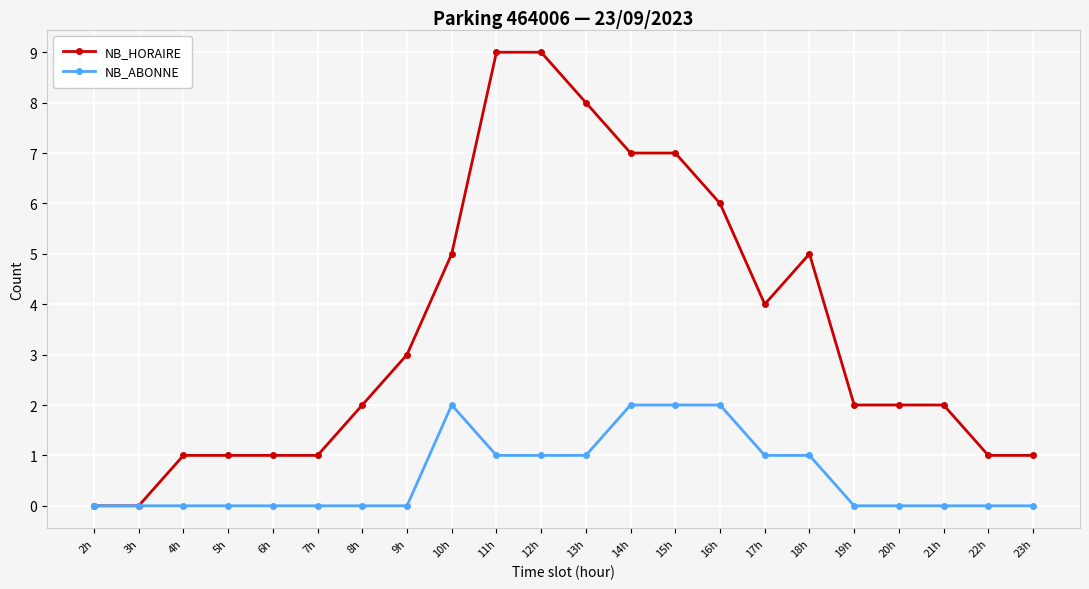

What position from the right is 19h?

5